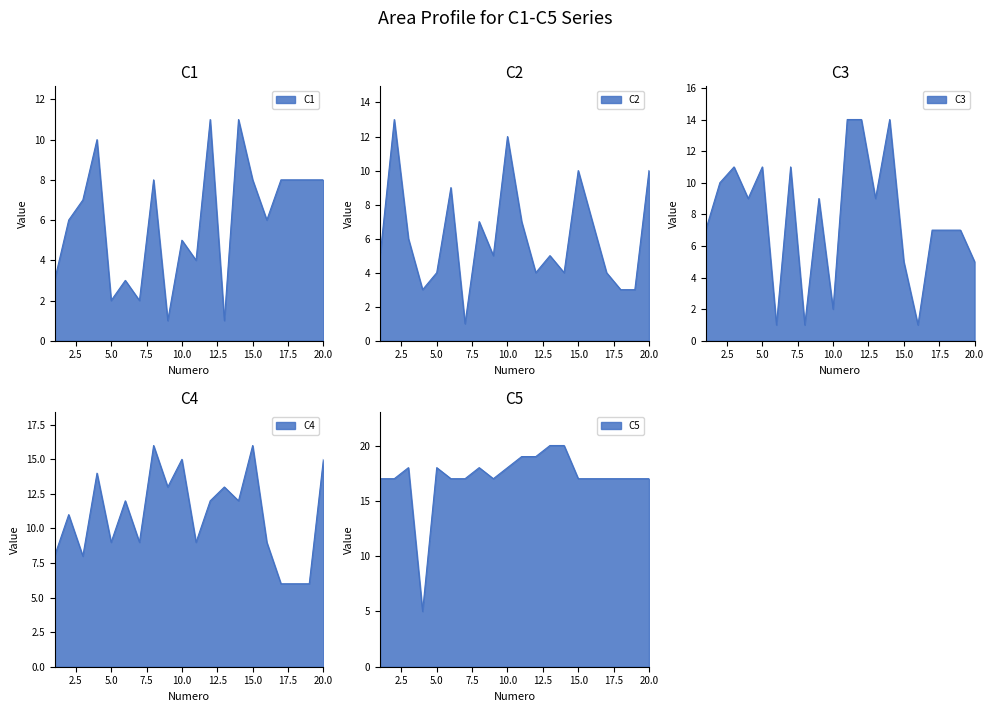

Reading left to right, transcribe all the data shown in this chart.

C1: 1=3	2=6	3=7	4=10	5=2	6=3	7=2	8=8	9=1	10=5	11=4	12=11	13=1	14=11	15=8	16=6	17=8	18=8	19=8	20=8
C2: 1=5	2=13	3=6	4=3	5=4	6=9	7=1	8=7	9=5	10=12	11=7	12=4	13=5	14=4	15=10	16=7	17=4	18=3	19=3	20=10
C3: 1=7	2=10	3=11	4=9	5=11	6=1	7=11	8=1	9=9	10=2	11=14	12=14	13=9	14=14	15=5	16=1	17=7	18=7	19=7	20=5
C4: 1=8	2=11	3=8	4=14	5=9	6=12	7=9	8=16	9=13	10=15	11=9	12=12	13=13	14=12	15=16	16=9	17=6	18=6	19=6	20=15
C5: 1=17	2=17	3=18	4=5	5=18	6=17	7=17	8=18	9=17	10=18	11=19	12=19	13=20	14=20	15=17	16=17	17=17	18=17	19=17	20=17